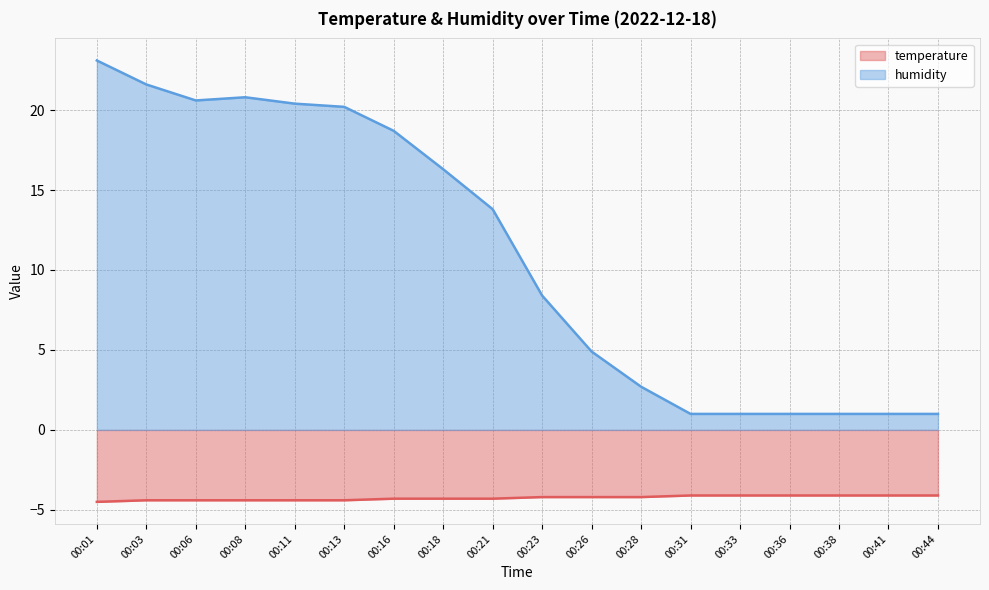

At which label is humidity closest to 12?

00:21